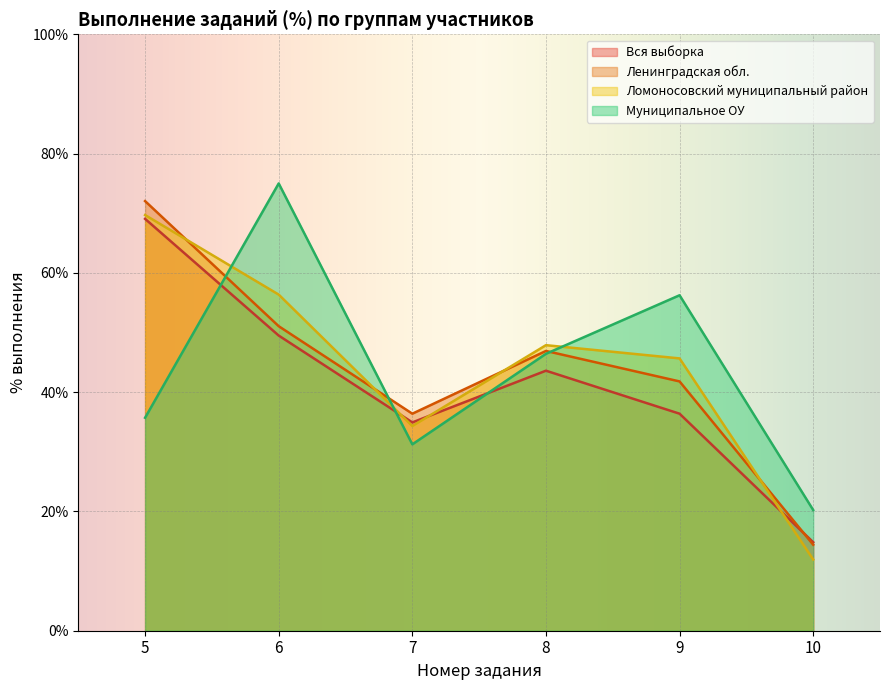

True or false: Муниципальное ОУ and Ленинградская обл. cross at least once.

True